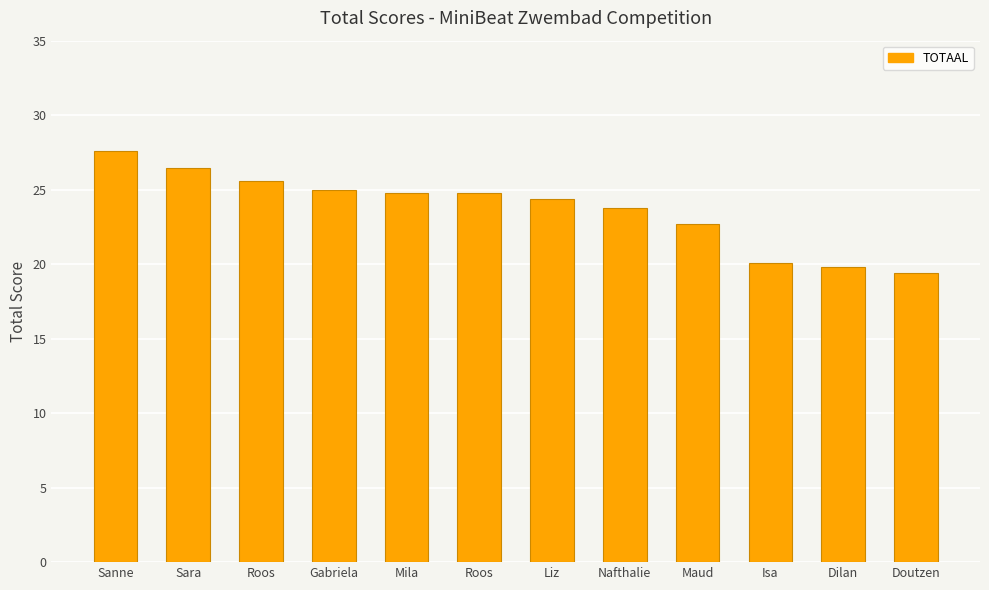

How many bars are there in total?

12